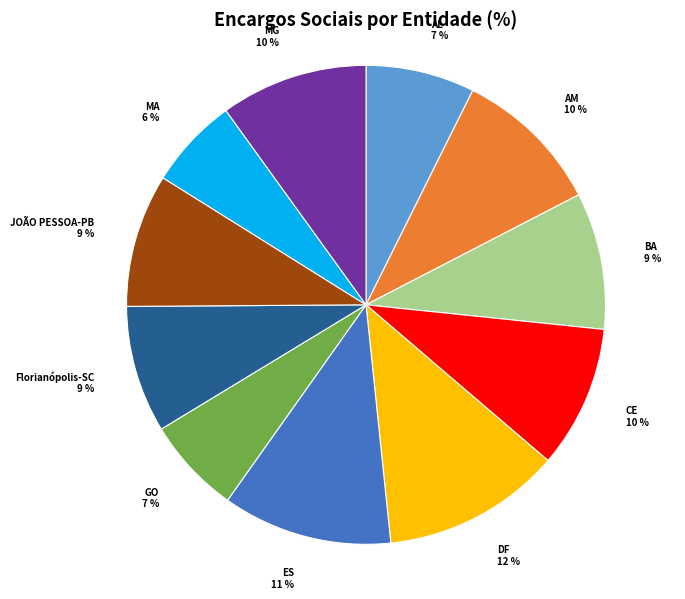

How many segments does this pie chart have?

11